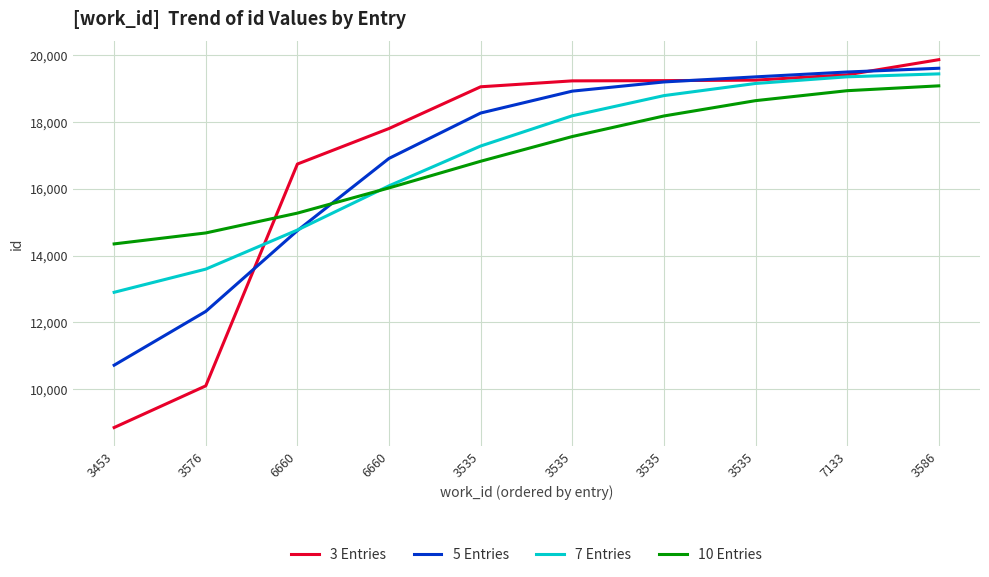

True or false: 3 Entries has more than 0 points higher than both neighbors.

False